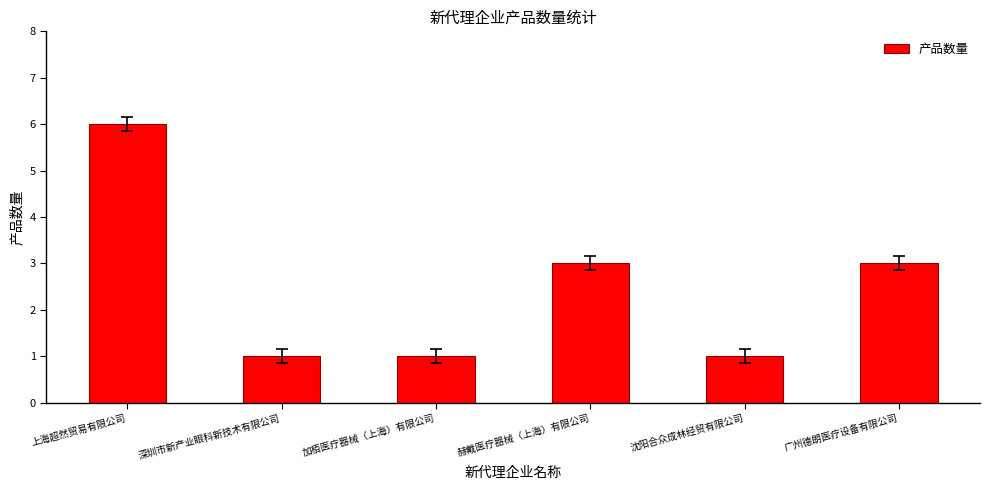

What is the sum of the values at 赫戴医疗器械（上海）有限公司 and 沈阳合众成林经贸有限公司?

4